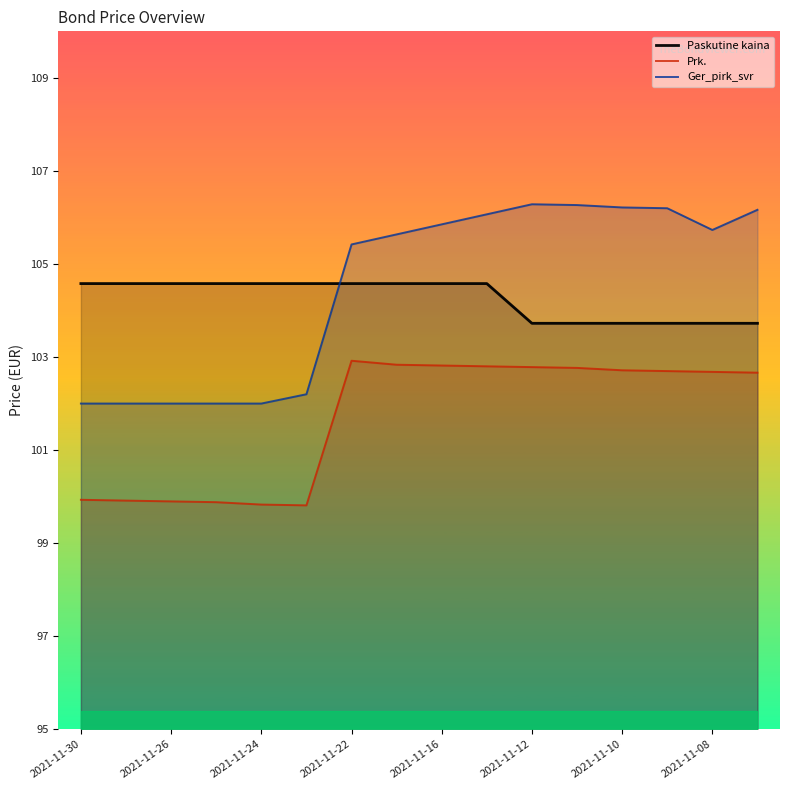

True or false: Paskutine kaina and Prk. cross at least once.

False